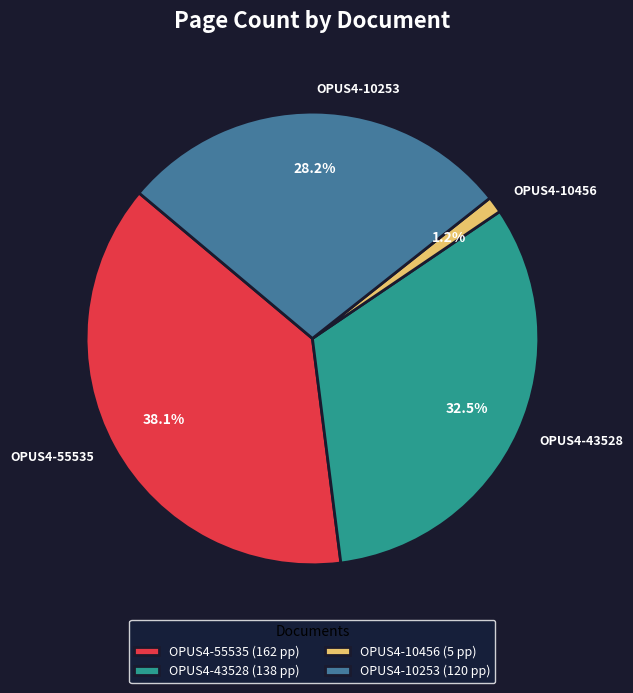

Rank the categories by value from lowest to highest.

OPUS4-10456, OPUS4-10253, OPUS4-43528, OPUS4-55535